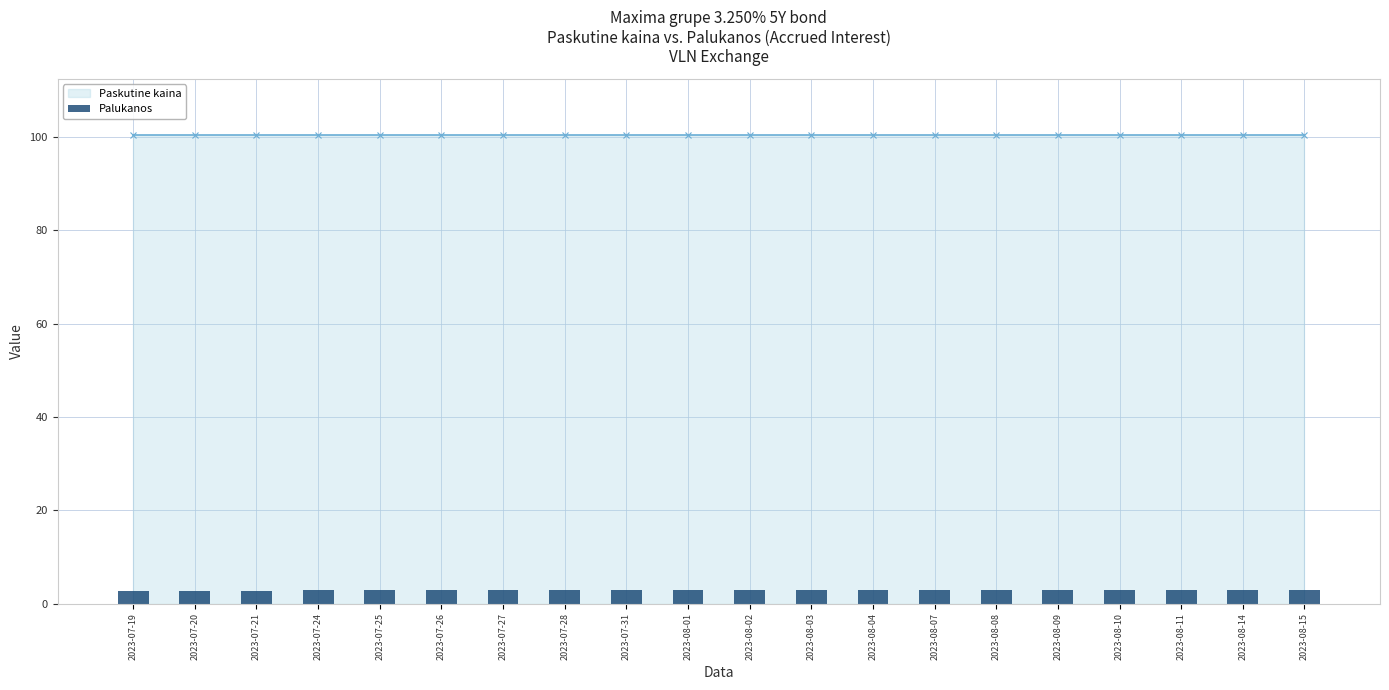

What is the ratio of the value at 2023-08-11 to the value at 2023-08-01?

1.0